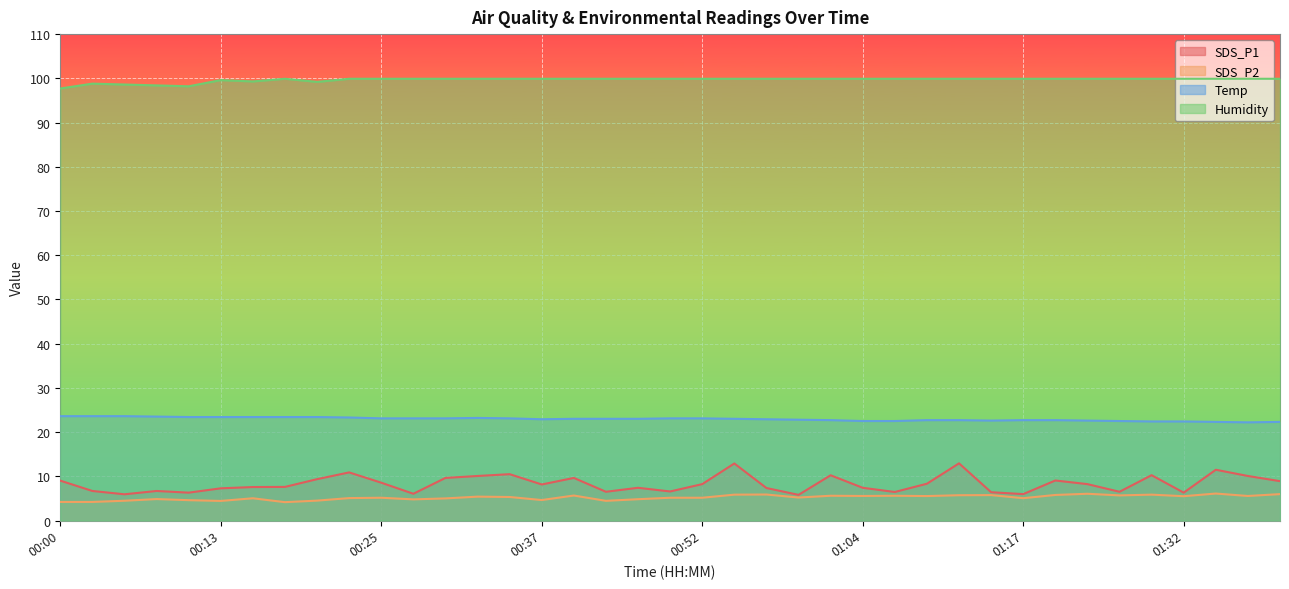

How many interior local peaks does the SDS_P2 series have?

12